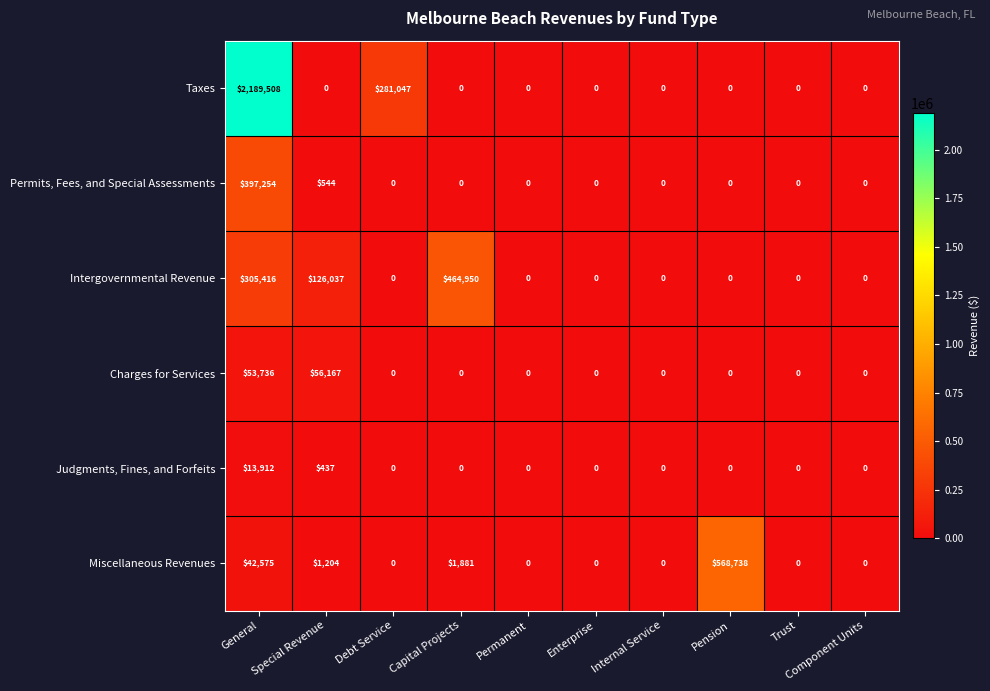

The value of Charges for Services at Capital Projects is -34598. True or false?

False